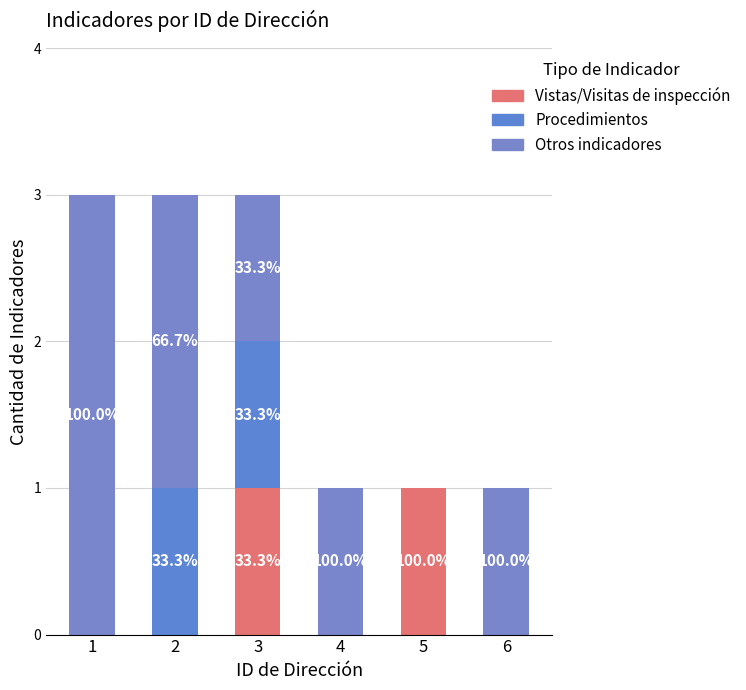

Are the bars horizontal?

No